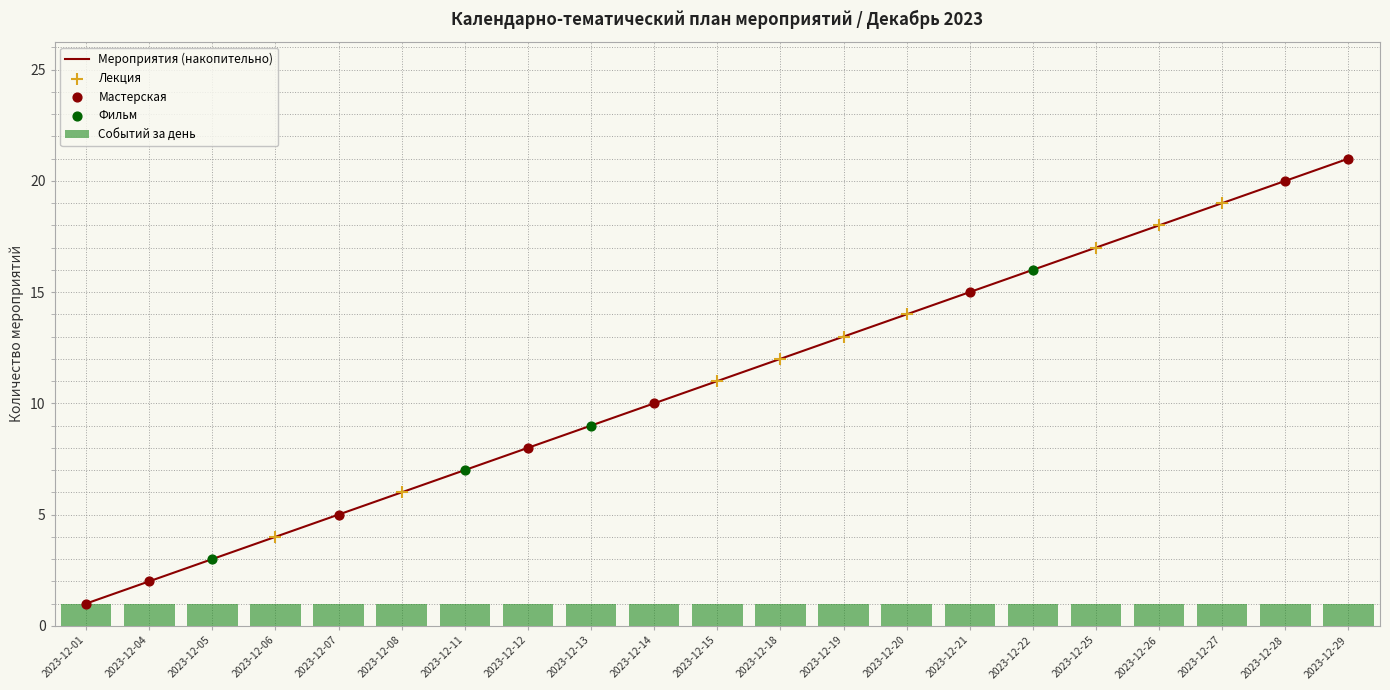

Between 2023-12-29 and 2023-12-25, which is larger?

2023-12-29